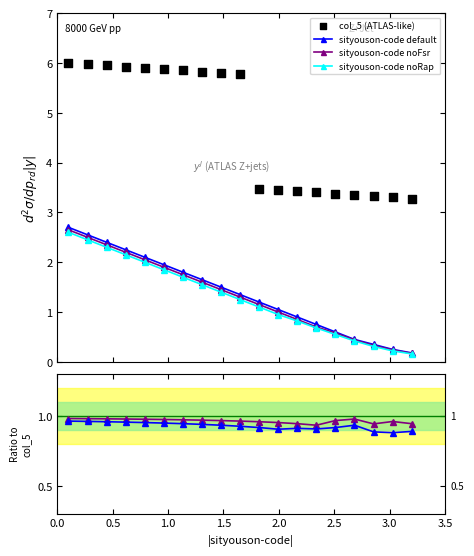

True or false: sityouson-code noFsr has more than 2 interior local peaks.

False